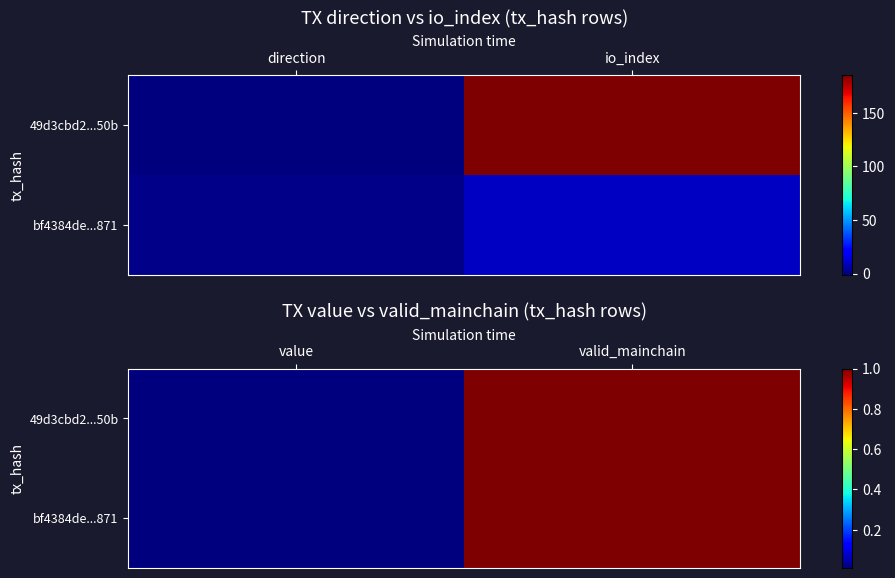

Which has a higher value, direction or io_index?

io_index